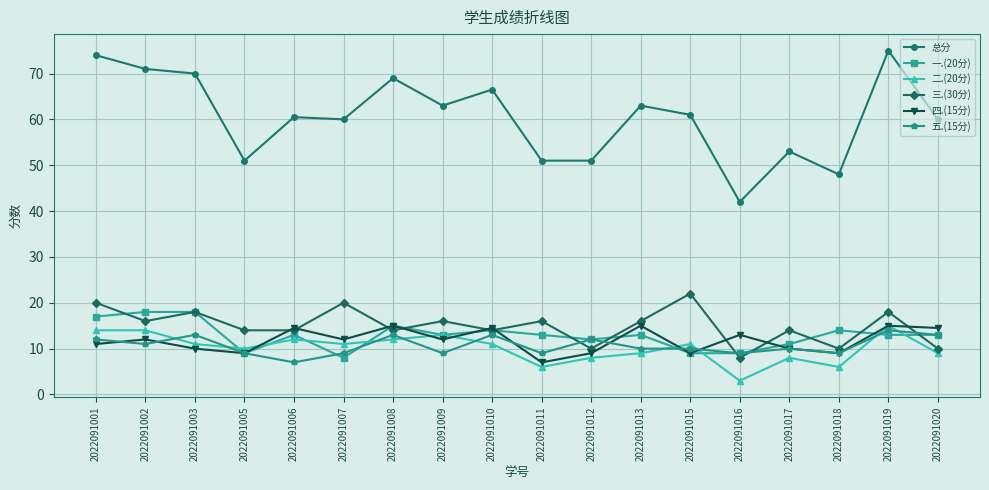

Which series has the widest spread of values?

总分